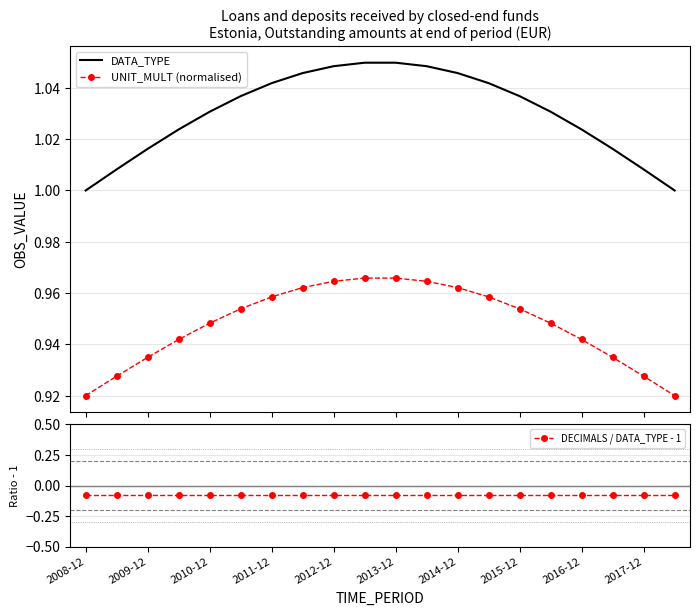

True or false: UNIT_MULT (normalised) and DATA_TYPE cross at least once.

False